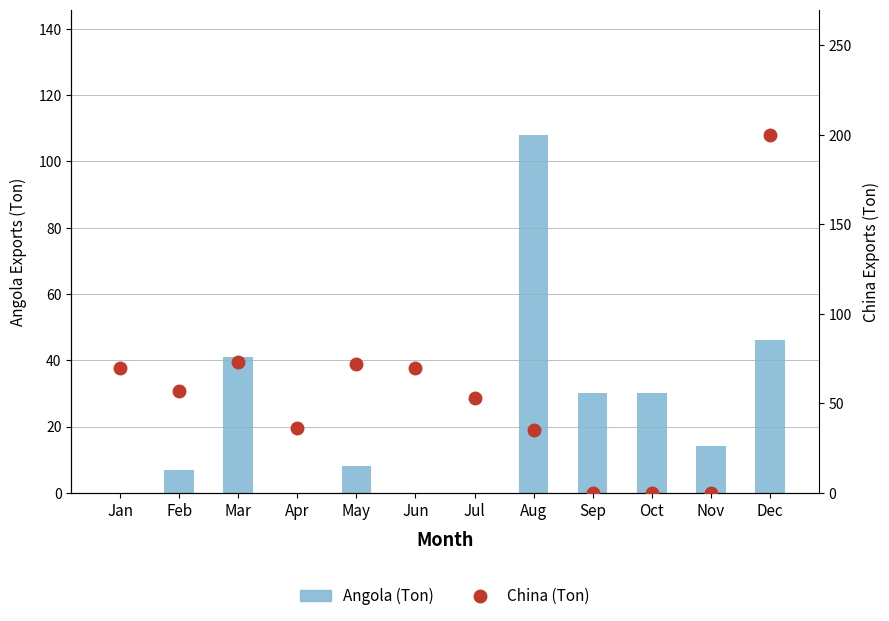

What is the value of the China (Ton) bar at the 8th from the left?

35